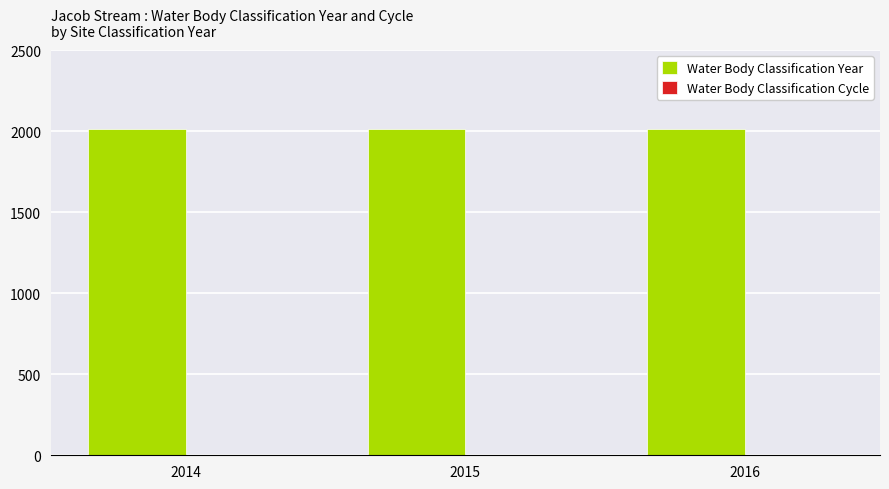

The Water Body Classification Year series shows 2014 at 2014. True or false?

True